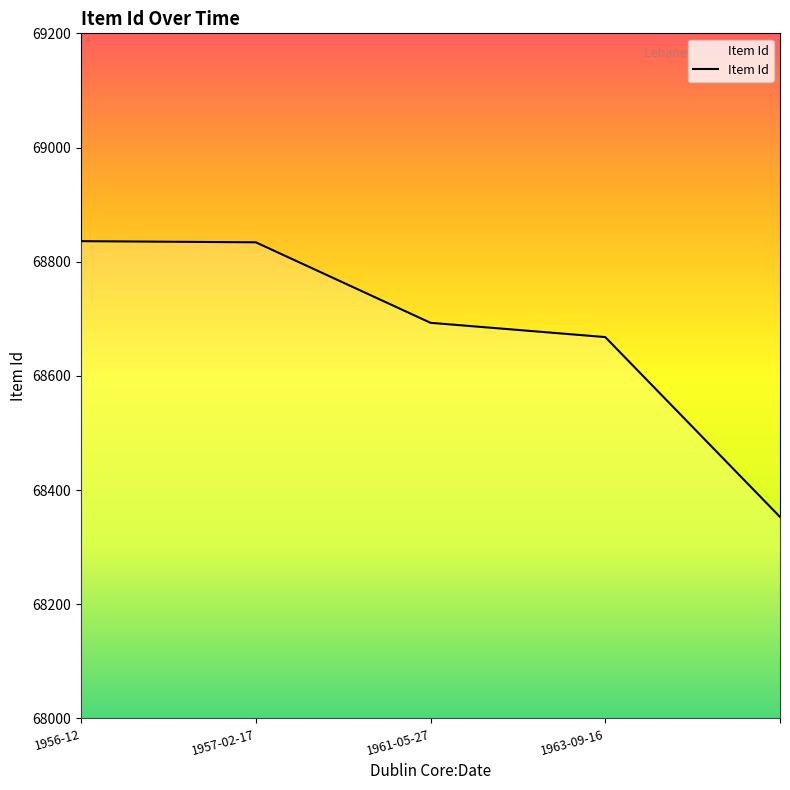

What is the maximum value shown in the chart?

68836